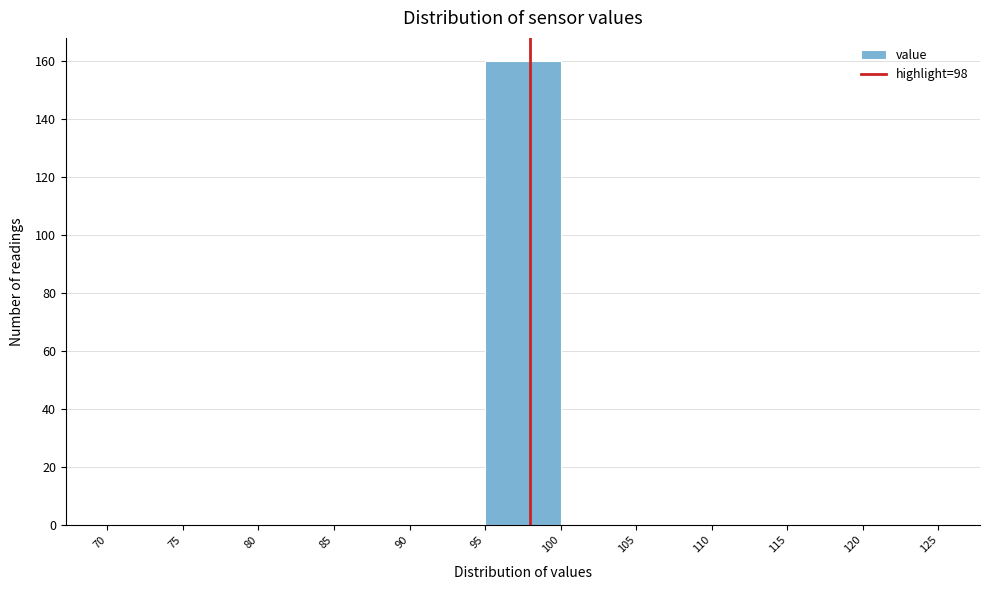

Over which range of the x-axis is the bar tallest?

95 to 100